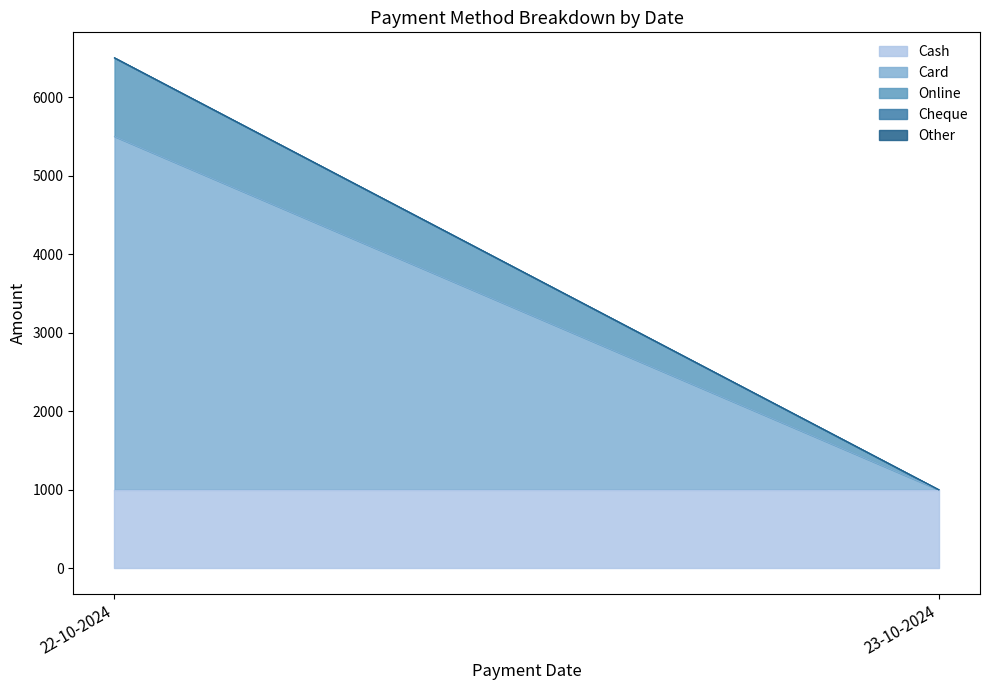

What is the spread (max minus min) of values at 23-10-2024?

1000